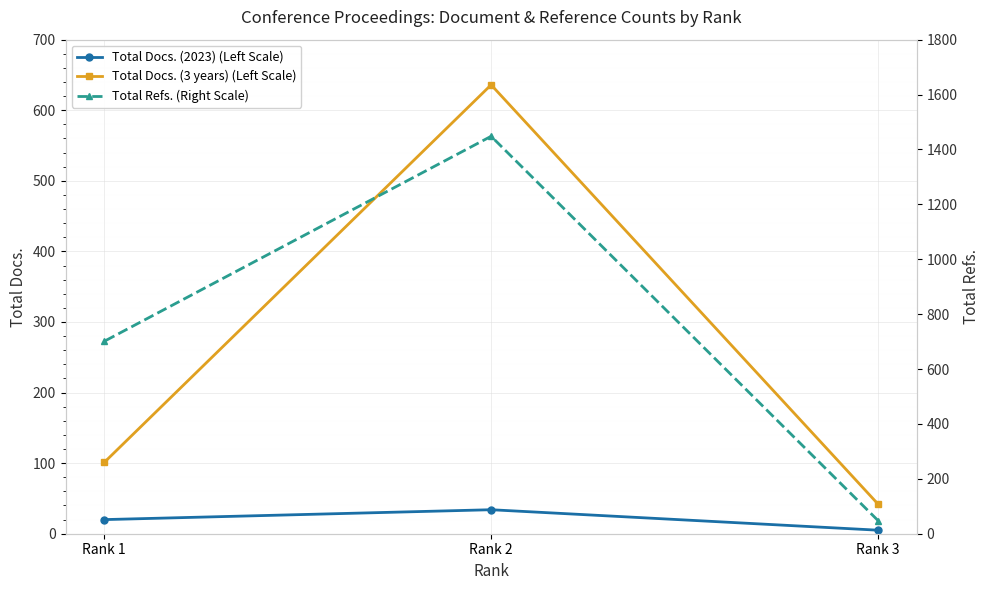

What is the maximum value for Total Refs. (Right Scale)?

1448